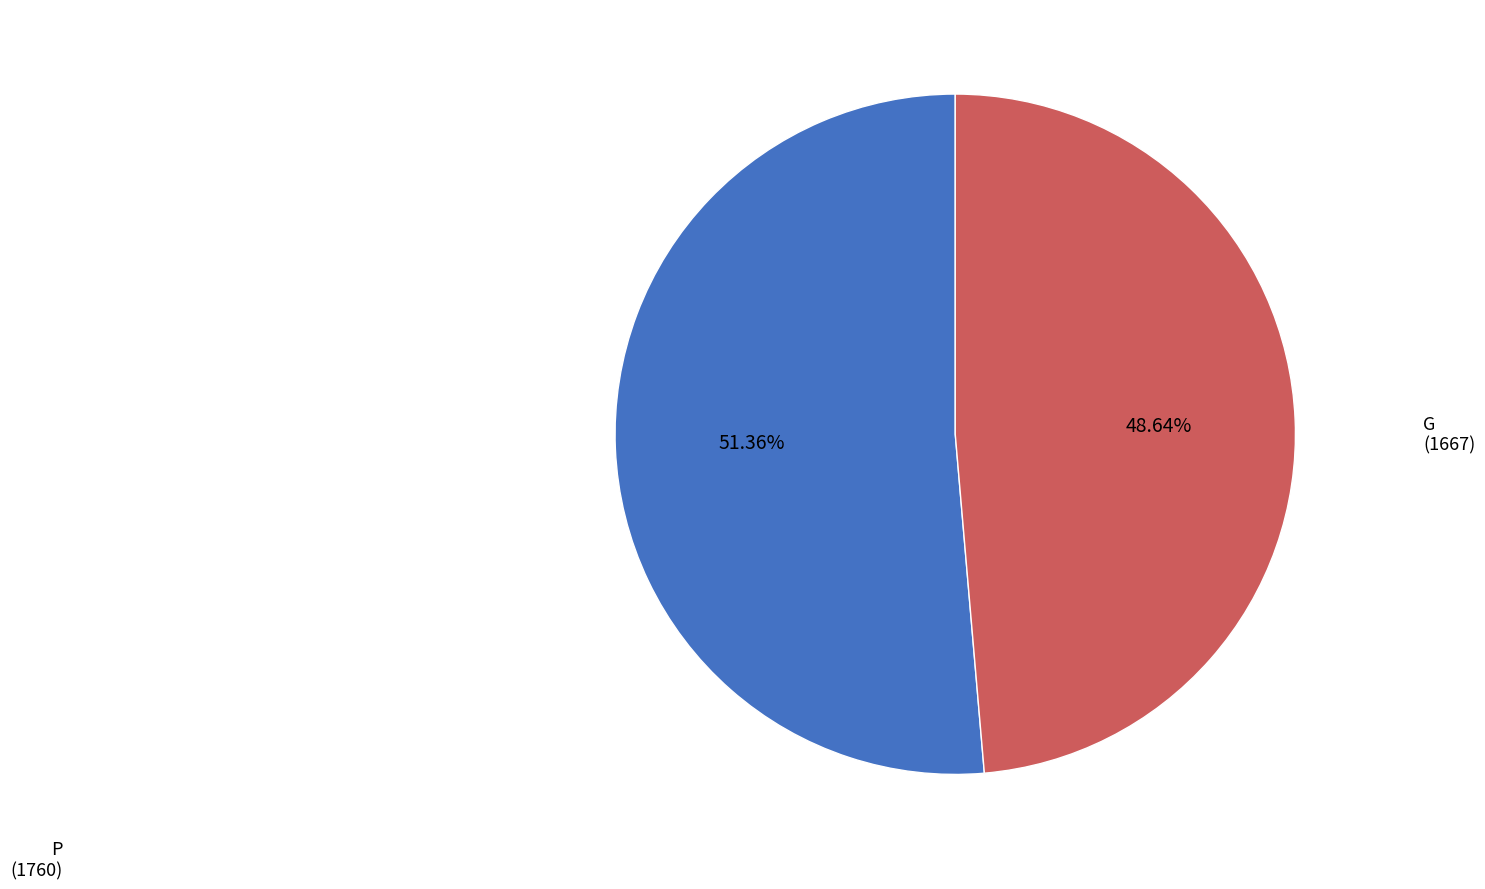

What is the largest slice in the pie chart?

P